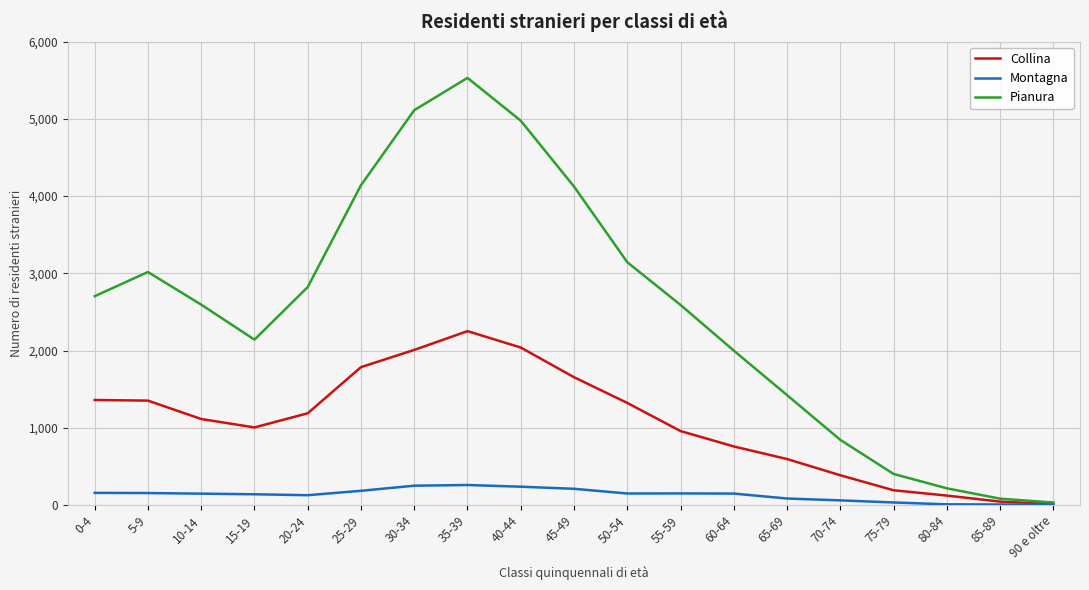

Which series has the largest total across all categories?

Pianura